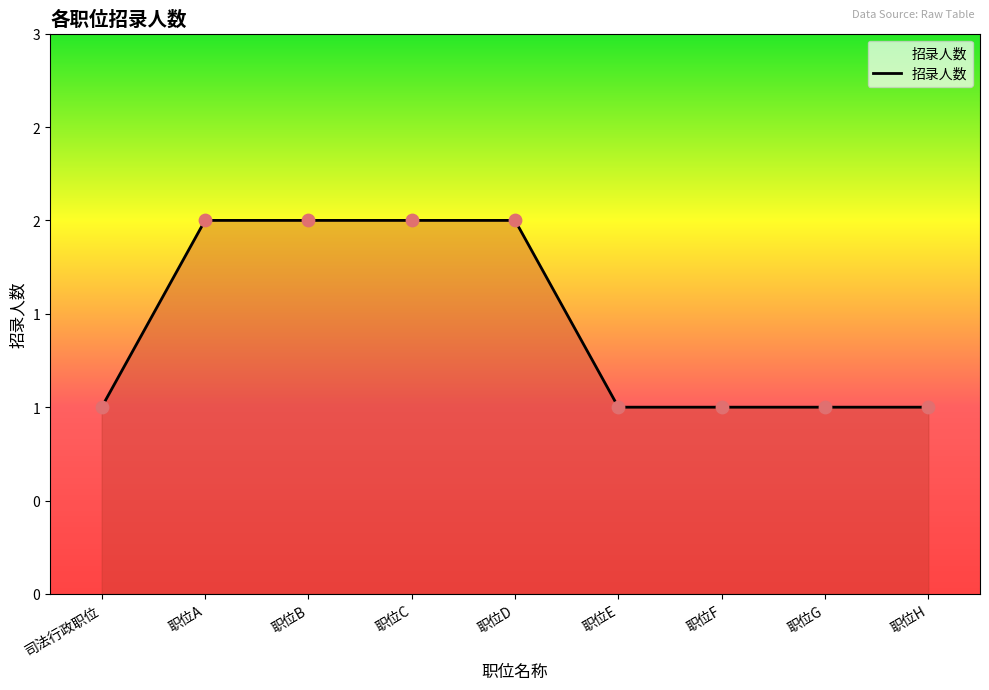

What is the ratio of the value at 职位F to the value at 职位H?

1.0